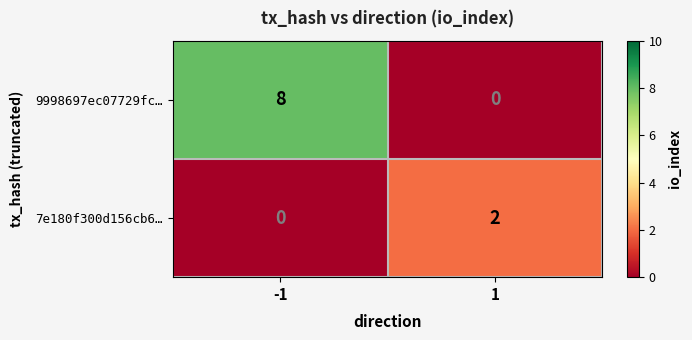

What is the approximate value of 9998697ec07729fc… at -1?

8